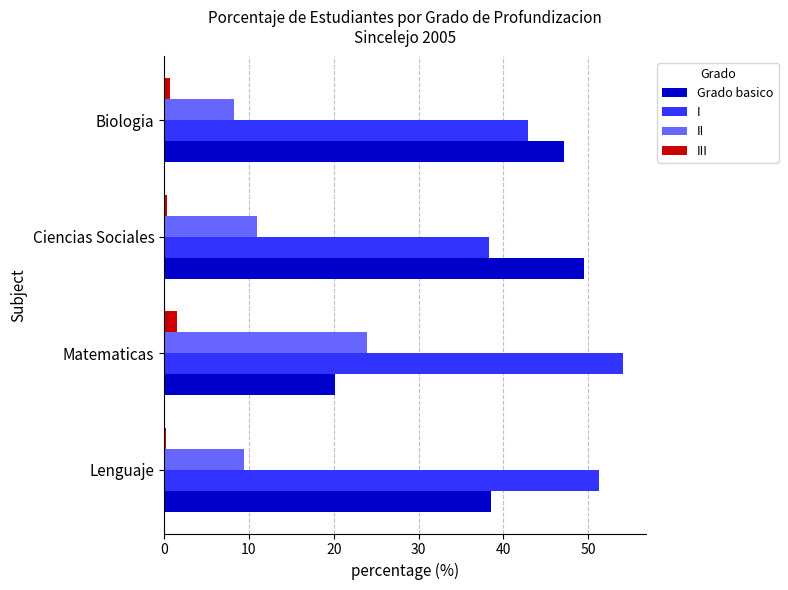

Which series has the largest range (max minus min)?

Grado basico